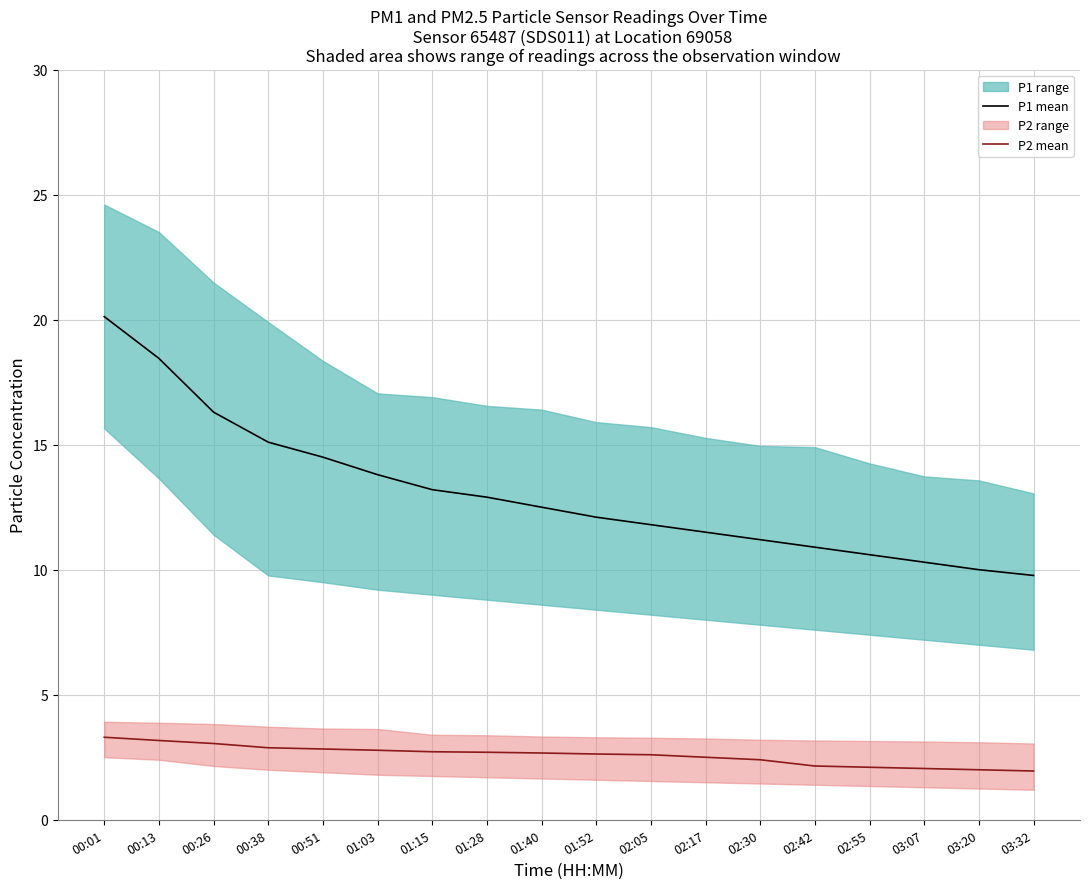

What is the difference between the maximum and minimum values in the P2 mean series?

1.3